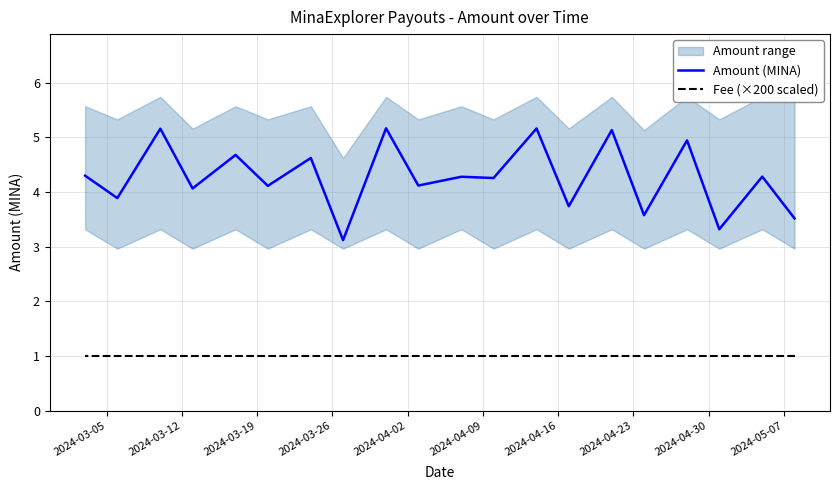

The Amount (MINA) series shows 2.6 at 15. True or false?

False